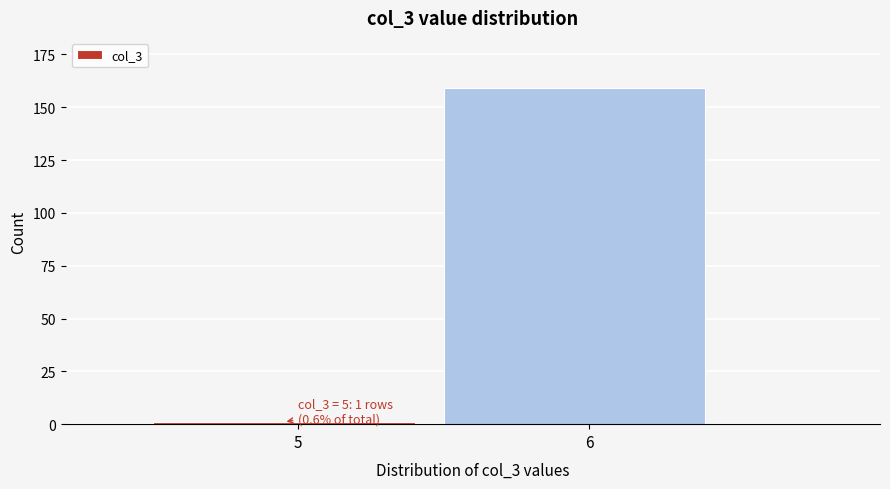

Reading left to right, list all the values displayed in this chart.

5=1	6=159